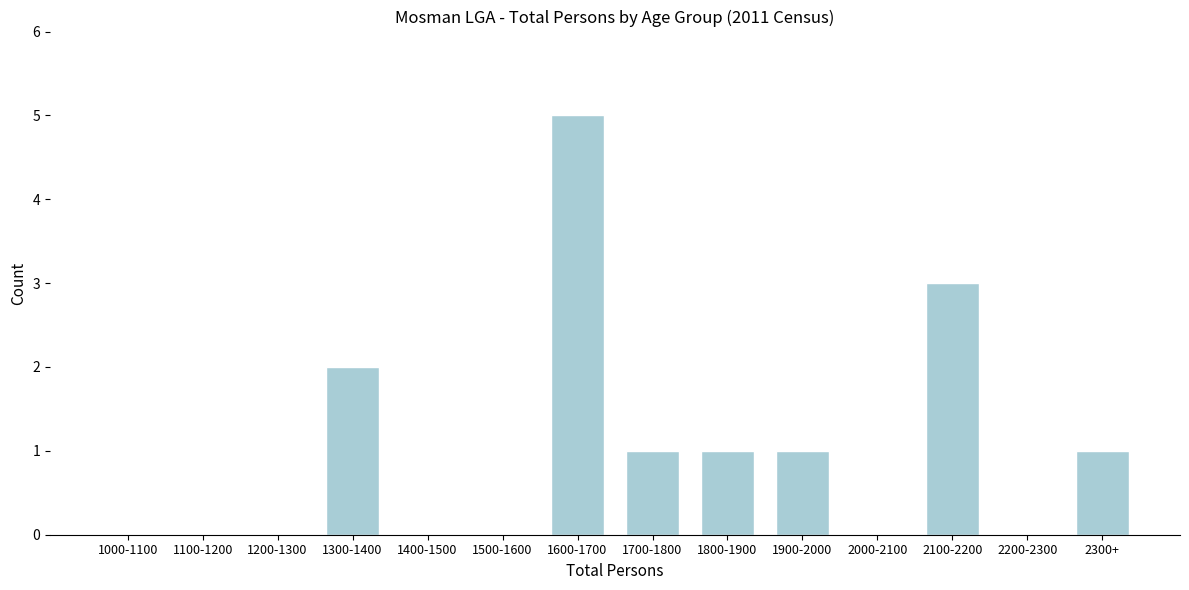

Reading right to left, list all the values displayed in this chart.

2300+=1	2200-2300=0	2100-2200=3	2000-2100=0	1900-2000=1	1800-1900=1	1700-1800=1	1600-1700=5	1500-1600=0	1400-1500=0	1300-1400=2	1200-1300=0	1100-1200=0	1000-1100=0